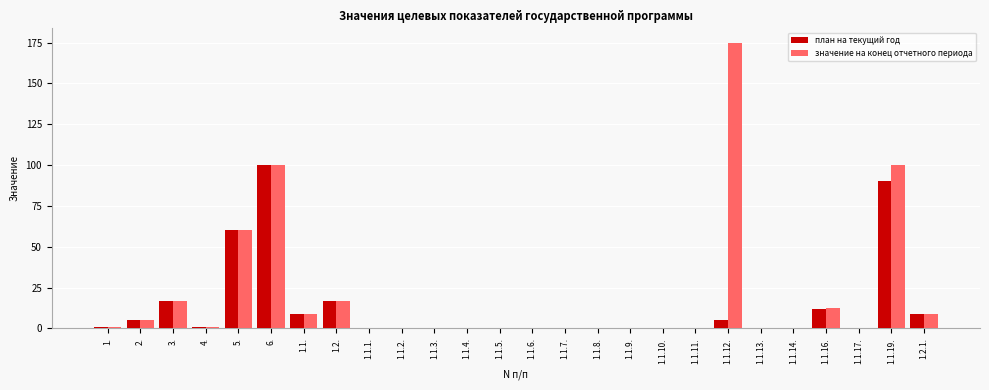

True or false: план на текущий год has a value of 40.2 at 1.1.9..

False